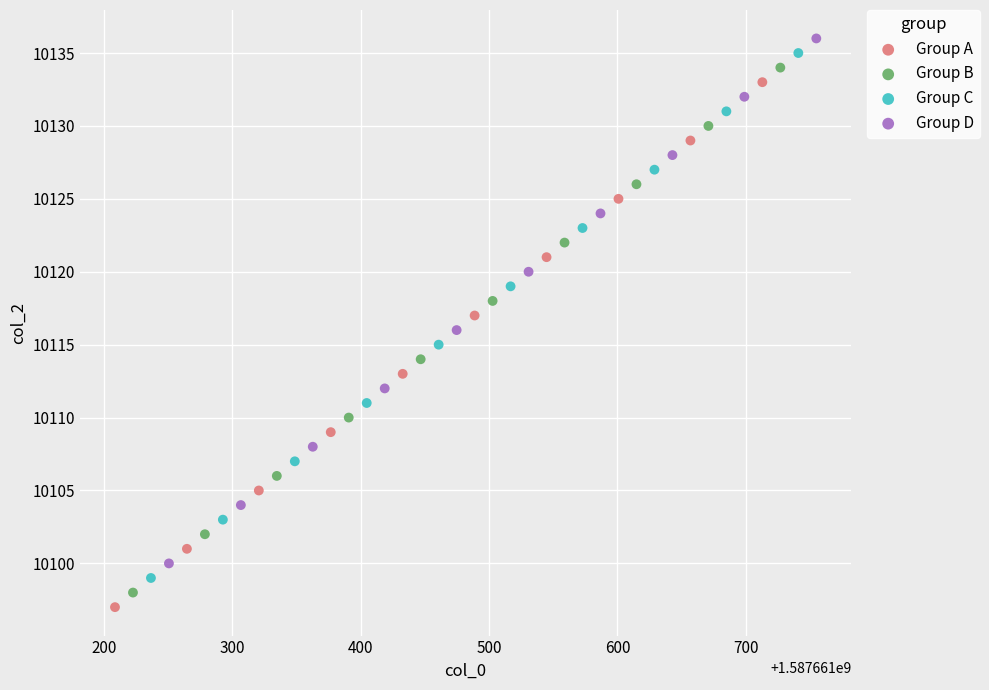

Which series contains the lowest Y value?

Group A